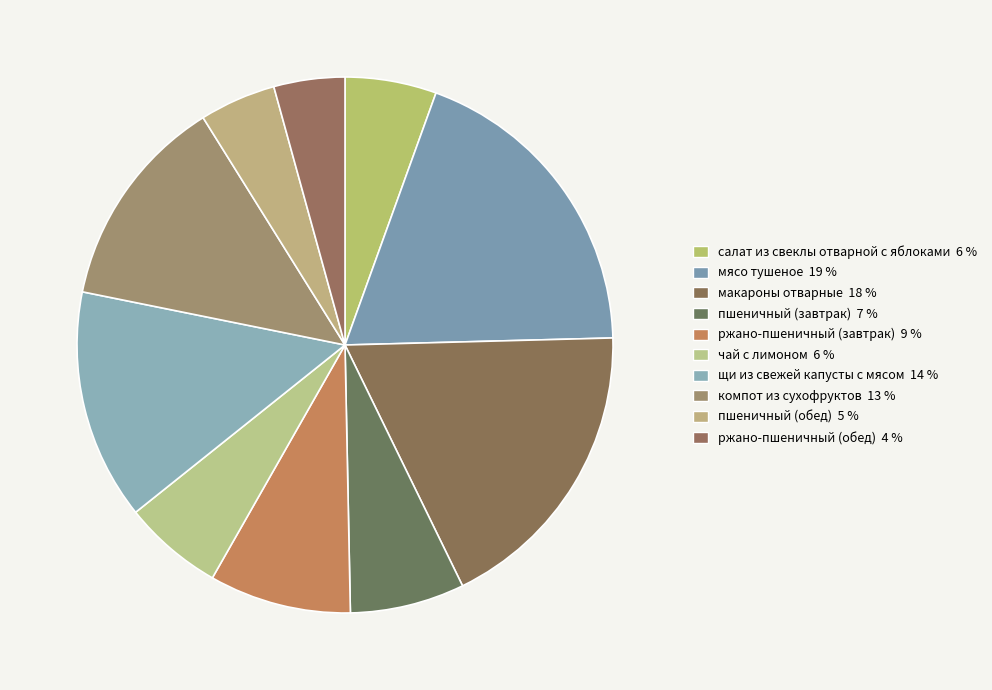

How many segments does this pie chart have?

10